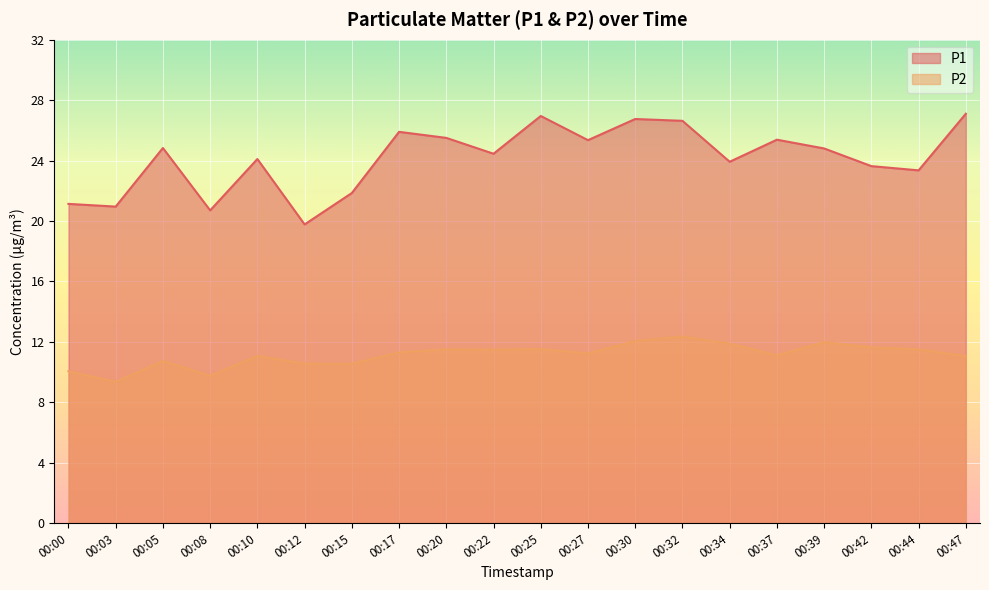

True or false: P1 and P2 cross at least once.

False